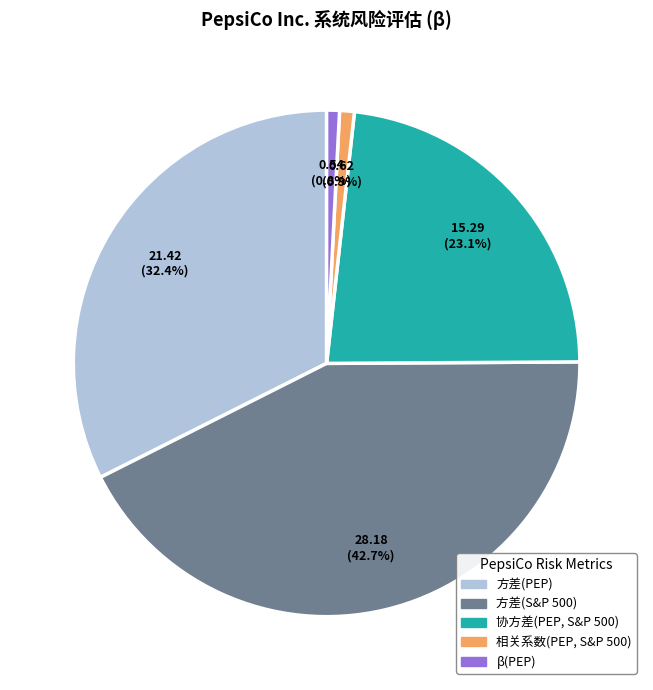

What percentage is the 协方差(PEP, S&P 500) slice, to the nearest percent?

23%